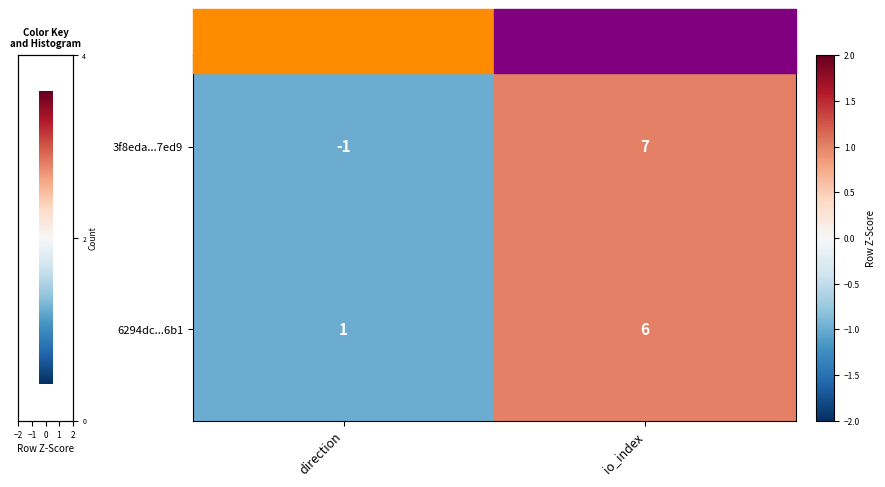

Which series has the largest range (max minus min)?

3f8eda...7ed9